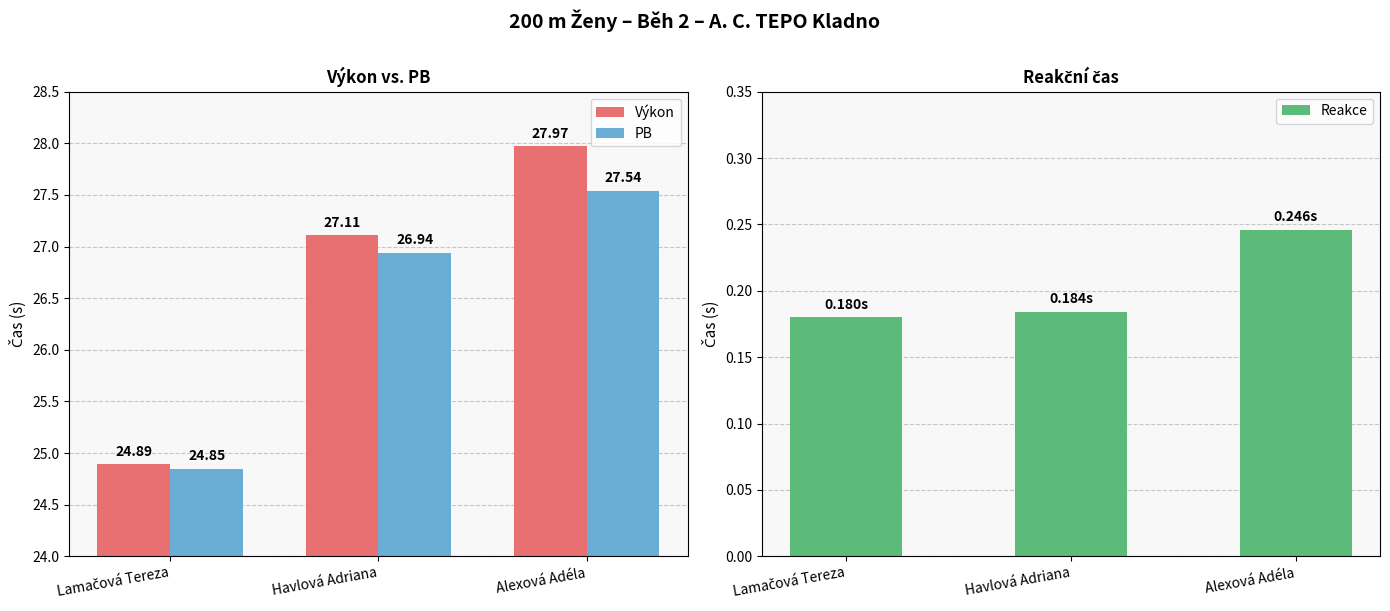

How many distinct data groups are displayed?

3